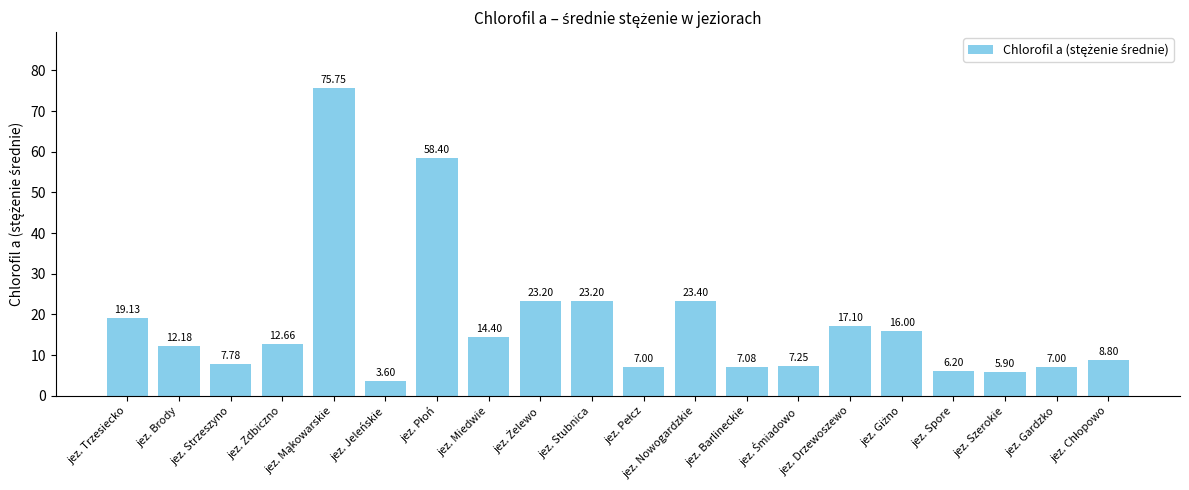

Are the bars horizontal?

No